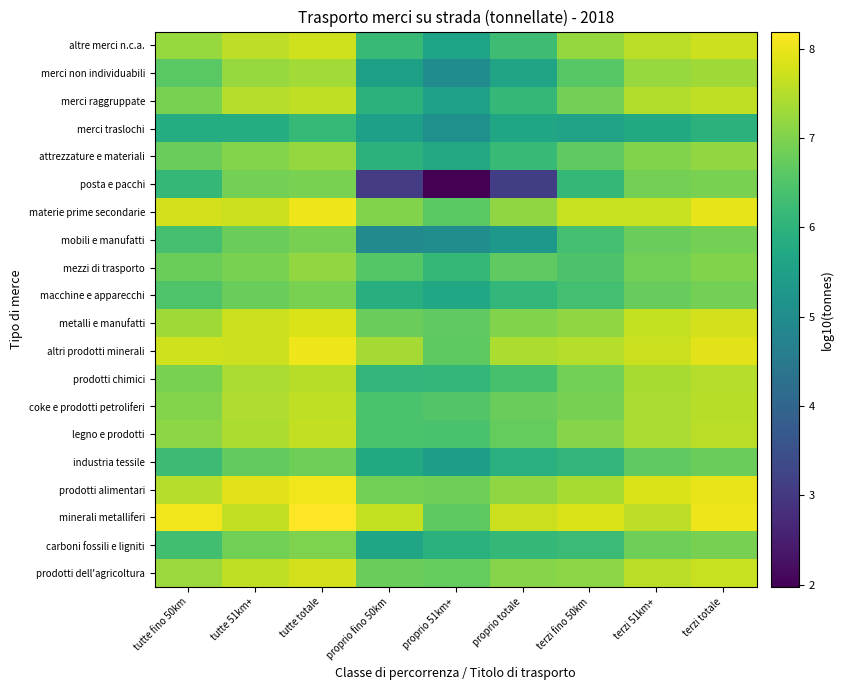

Reading right to left, transcribe all the data shown in this chart.

prodotti dell'agricoltura: terzi totale=7.7	terzi 51km+=7.5	terzi fino 50km=7.1	proprio totale=7.1	proprio 51km+=6.7	proprio fino 50km=6.8	tutte totale=7.8	tutte 51km+=7.6	tutte fino 50km=7.3
carboni fossili e ligniti: terzi totale=6.9	terzi 51km+=6.8	terzi fino 50km=6.2	proprio totale=6.1	proprio 51km+=6.0	proprio fino 50km=5.7	tutte totale=7.0	tutte 51km+=6.9	tutte fino 50km=6.3
minerali metalliferi: terzi totale=8.0	terzi 51km+=7.6	terzi fino 50km=7.8	proprio totale=7.7	proprio 51km+=6.6	proprio fino 50km=7.7	tutte totale=8.2	tutte 51km+=7.6	tutte fino 50km=8.1
prodotti alimentari: terzi totale=8.0	terzi 51km+=7.9	terzi fino 50km=7.4	proprio totale=7.2	proprio 51km+=6.8	proprio fino 50km=6.9	tutte totale=8.1	tutte 51km+=7.9	tutte fino 50km=7.5
industria tessile: terzi totale=6.8	terzi 51km+=6.7	terzi fino 50km=6.1	proprio totale=5.9	proprio 51km+=5.5	proprio fino 50km=5.7	tutte totale=6.8	tutte 51km+=6.7	tutte fino 50km=6.2
legno e prodotti: terzi totale=7.6	terzi 51km+=7.4	terzi fino 50km=7.1	proprio totale=6.7	proprio 51km+=6.4	proprio fino 50km=6.4	tutte totale=7.6	tutte 51km+=7.4	tutte fino 50km=7.1
coke e prodotti petroliferi: terzi totale=7.5	terzi 51km+=7.4	terzi fino 50km=6.9	proprio totale=6.8	proprio 51km+=6.5	proprio fino 50km=6.4	tutte totale=7.6	tutte 51km+=7.5	tutte fino 50km=7.0
prodotti chimici: terzi totale=7.5	terzi 51km+=7.4	terzi fino 50km=6.9	proprio totale=6.4	proprio 51km+=6.1	proprio fino 50km=6.1	tutte totale=7.5	tutte 51km+=7.4	tutte fino 50km=6.9
altri prodotti minerali: terzi totale=7.9	terzi 51km+=7.7	terzi fino 50km=7.5	proprio totale=7.4	proprio 51km+=6.6	proprio fino 50km=7.4	tutte totale=8.0	tutte 51km+=7.7	tutte fino 50km=7.7
metalli e manufatti: terzi totale=7.8	terzi 51km+=7.6	terzi fino 50km=7.2	proprio totale=7.0	proprio 51km+=6.7	proprio fino 50km=6.8	tutte totale=7.8	tutte 51km+=7.7	tutte fino 50km=7.3
macchine e apparecchi: terzi totale=6.9	terzi 51km+=6.7	terzi fino 50km=6.3	proprio totale=6.1	proprio 51km+=5.7	proprio fino 50km=5.9	tutte totale=7.0	tutte 51km+=6.8	tutte fino 50km=6.5
mezzi di trasporto: terzi totale=7.0	terzi 51km+=6.9	terzi fino 50km=6.5	proprio totale=6.7	proprio 51km+=6.1	proprio fino 50km=6.6	tutte totale=7.2	tutte 51km+=6.9	tutte fino 50km=6.8
mobili e manufatti: terzi totale=6.9	terzi 51km+=6.8	terzi fino 50km=6.3	proprio totale=5.3	proprio 51km+=5.0	proprio fino 50km=5.0	tutte totale=6.9	tutte 51km+=6.8	tutte fino 50km=6.4
materie prime secondarie: terzi totale=8.0	terzi 51km+=7.7	terzi fino 50km=7.7	proprio totale=7.2	proprio 51km+=6.6	proprio fino 50km=7.0	tutte totale=8.0	tutte 51km+=7.7	tutte fino 50km=7.8
posta e pacchi: terzi totale=7.0	terzi 51km+=6.9	terzi fino 50km=6.1	proprio totale=3.1	proprio 51km+=2.0	proprio fino 50km=3.1	tutte totale=7.0	tutte 51km+=6.9	tutte fino 50km=6.1
attrezzature e materiali: terzi totale=7.2	terzi 51km+=7.0	terzi fino 50km=6.7	proprio totale=6.2	proprio 51km+=5.7	proprio fino 50km=6.0	tutte totale=7.2	tutte 51km+=7.0	tutte fino 50km=6.8
merci traslochi: terzi totale=6.0	terzi 51km+=5.7	terzi fino 50km=5.6	proprio totale=5.6	proprio 51km+=5.1	proprio fino 50km=5.5	tutte totale=6.1	tutte 51km+=5.8	tutte fino 50km=5.8
merci raggruppate: terzi totale=7.6	terzi 51km+=7.5	terzi fino 50km=6.9	proprio totale=6.1	proprio 51km+=5.5	proprio fino 50km=6.0	tutte totale=7.6	tutte 51km+=7.5	tutte fino 50km=7.0
merci non individuabili: terzi totale=7.3	terzi 51km+=7.2	terzi fino 50km=6.6	proprio totale=5.6	proprio 51km+=5.0	proprio fino 50km=5.5	tutte totale=7.3	tutte 51km+=7.2	tutte fino 50km=6.6
altre merci n.c.a.: terzi totale=7.7	terzi 51km+=7.6	terzi fino 50km=7.2	proprio totale=6.3	proprio 51km+=5.6	proprio fino 50km=6.2	tutte totale=7.7	tutte 51km+=7.6	tutte fino 50km=7.2